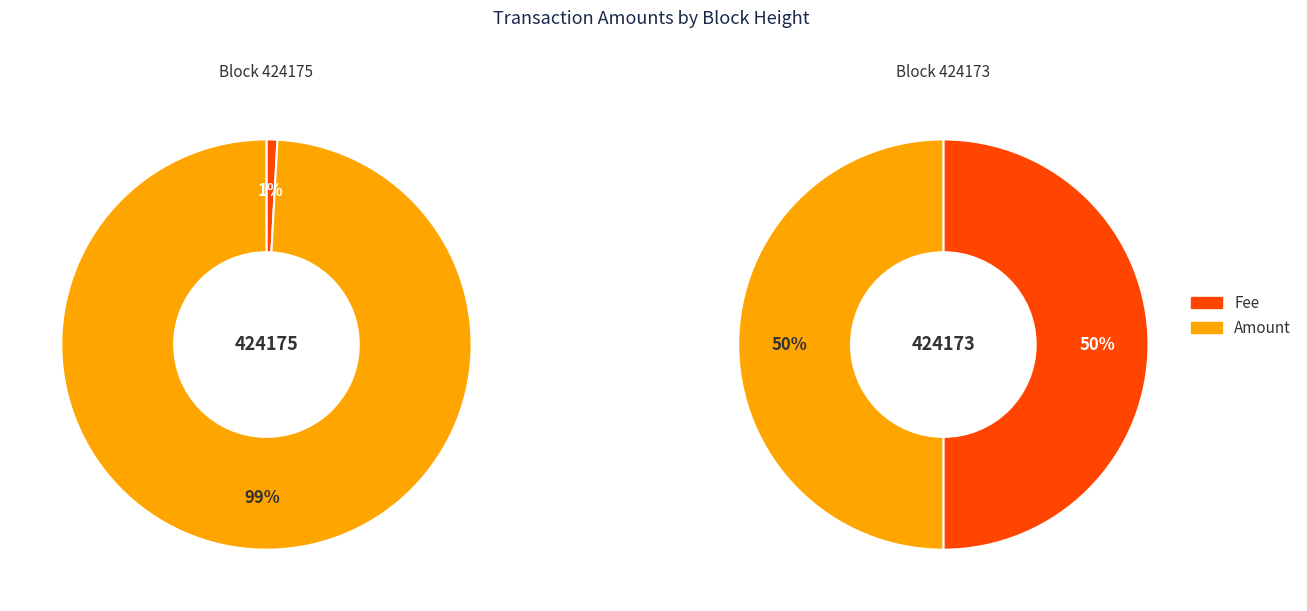

Rank the series by their maximum value, from highest to lowest.

Amount, Fee